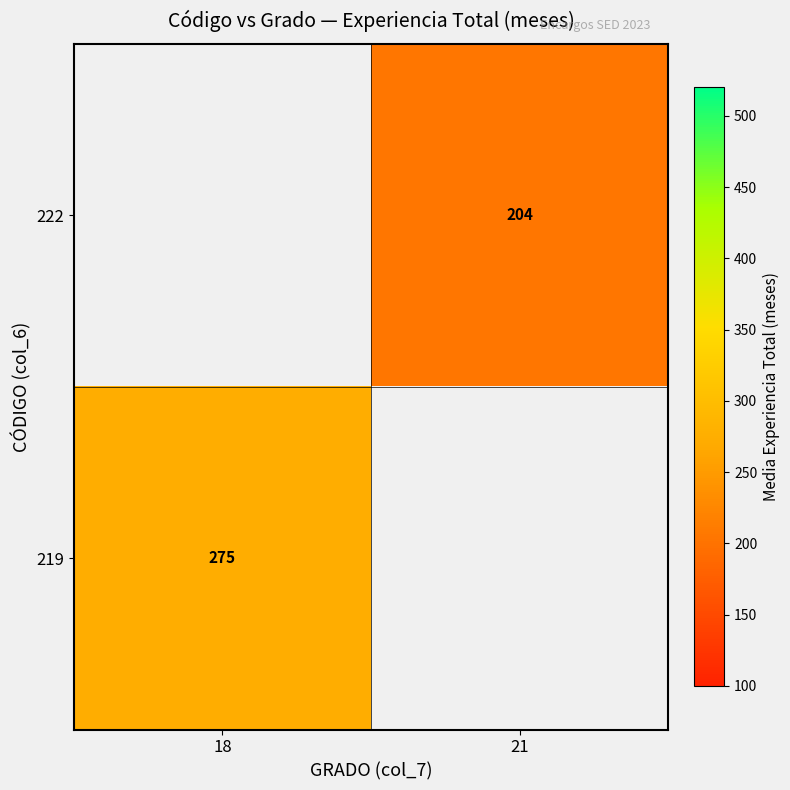

Is the value of 222 at 21 greater than the value of 219 at 18?

No